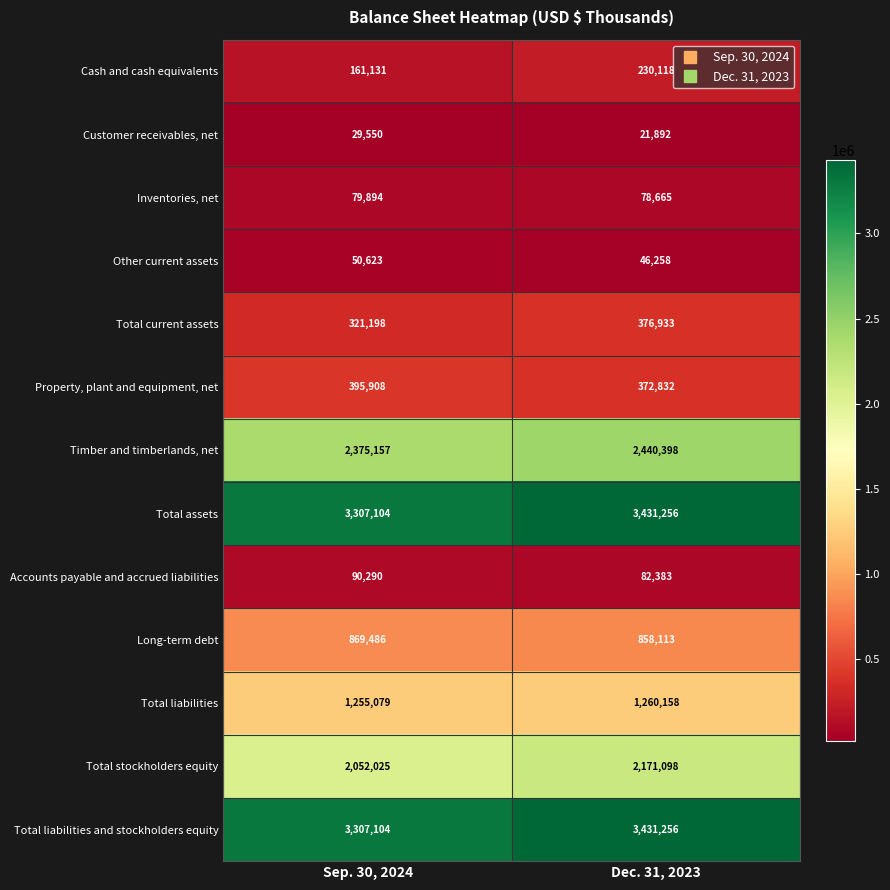

At which category is the sum across all series the highest?

Dec. 31, 2023